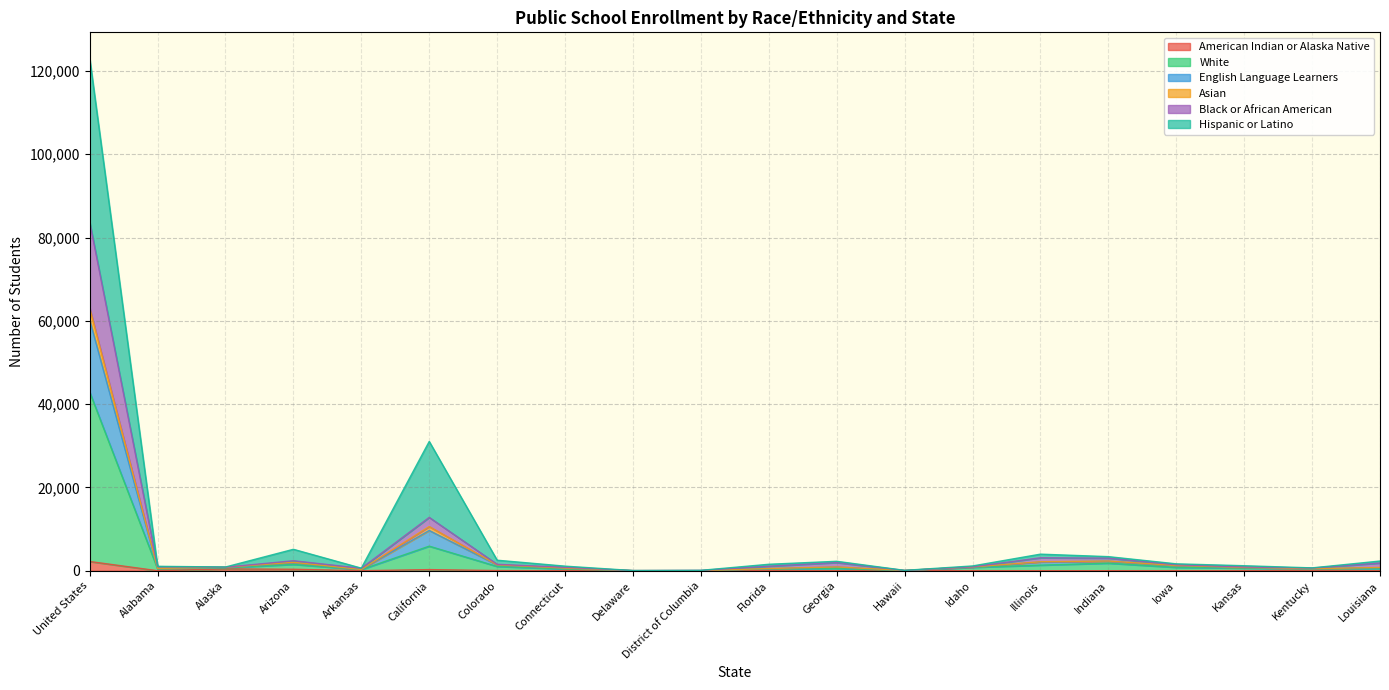

How many interior local valleys does the White series have?

5